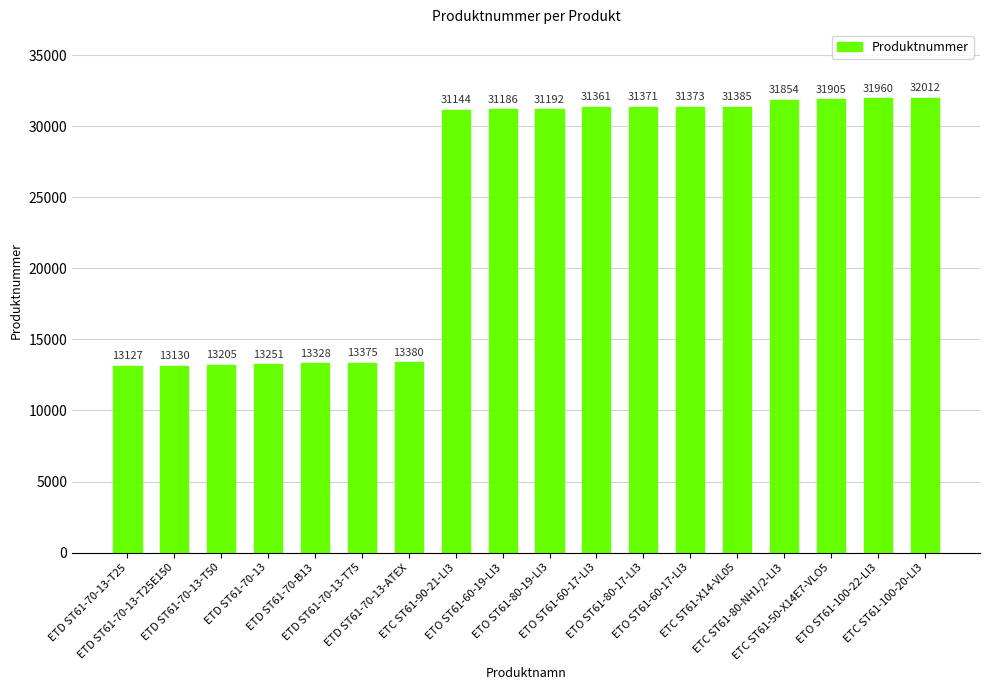

What is the value of the 13th bar from the left?

31361